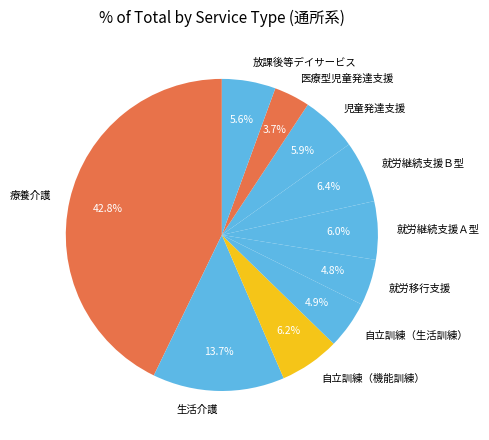

Does 療養介護 account for over 50% of the chart?

No